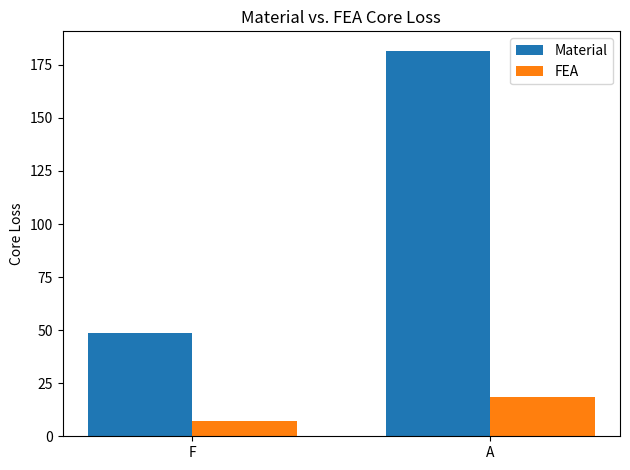

What is the total value across all series at F?

55.8